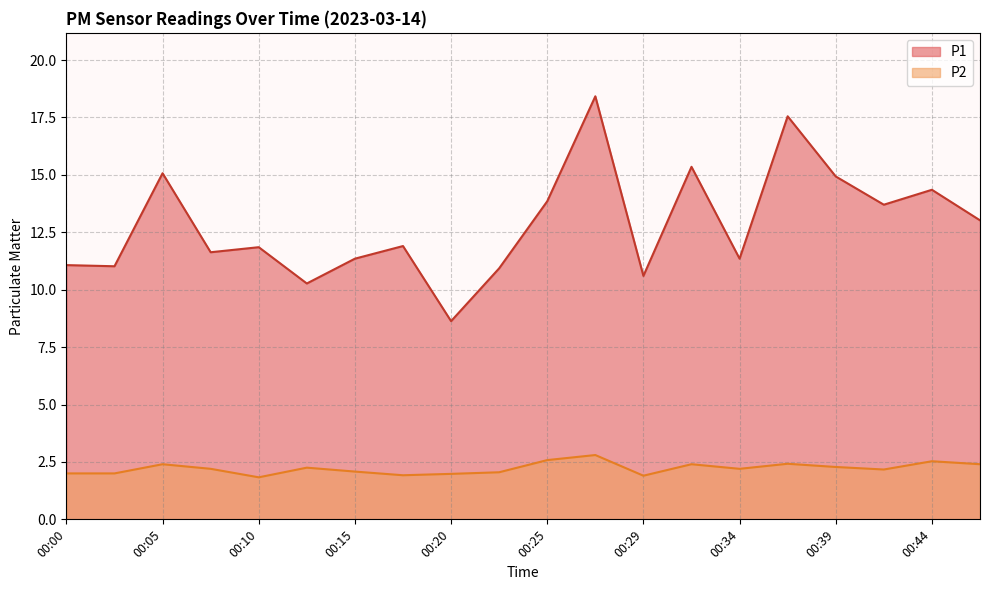

Reading left to right, list all the values displayed in this chart.

P1: 00:00=11.1	00:03=11.0	00:05=15.1	00:07=11.6	00:10=11.8	00:12=10.3	00:15=11.3	00:17=11.9	00:20=8.6	00:22=10.9	00:25=13.8	00:27=18.4	00:29=10.6	00:32=15.3	00:34=11.3	00:37=17.6	00:39=14.9	00:42=13.7	00:44=14.3	00:46=13.0
P2: 00:00=2.0	00:03=2.0	00:05=2.4	00:07=2.2	00:10=1.8	00:12=2.2	00:15=2.1	00:17=1.9	00:20=2.0	00:22=2.0	00:25=2.6	00:27=2.8	00:29=1.9	00:32=2.4	00:34=2.2	00:37=2.4	00:39=2.3	00:42=2.2	00:44=2.5	00:46=2.4